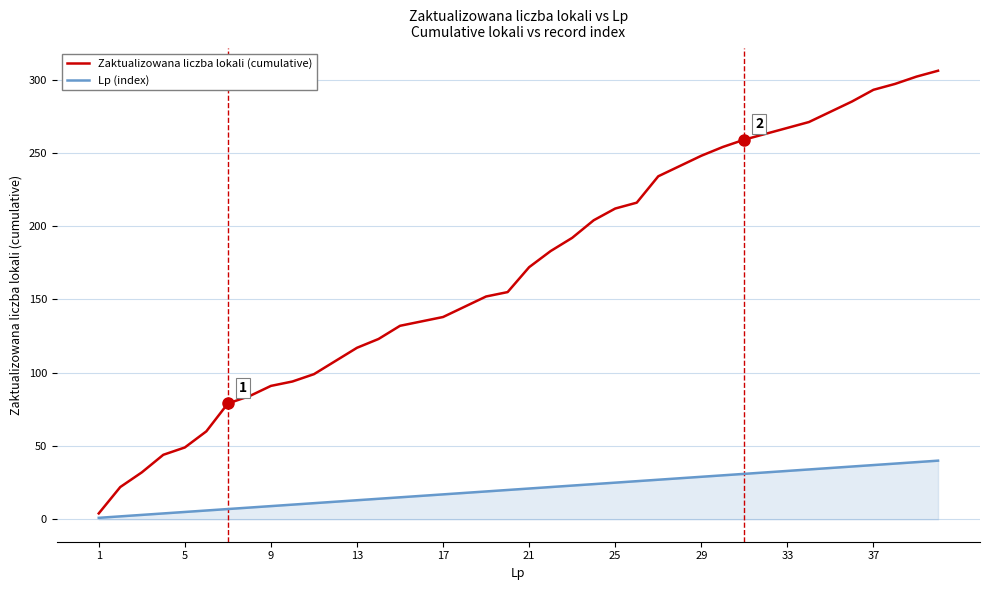

Which series has the largest total across all categories?

Zaktualizowana liczba lokali (cumulative)